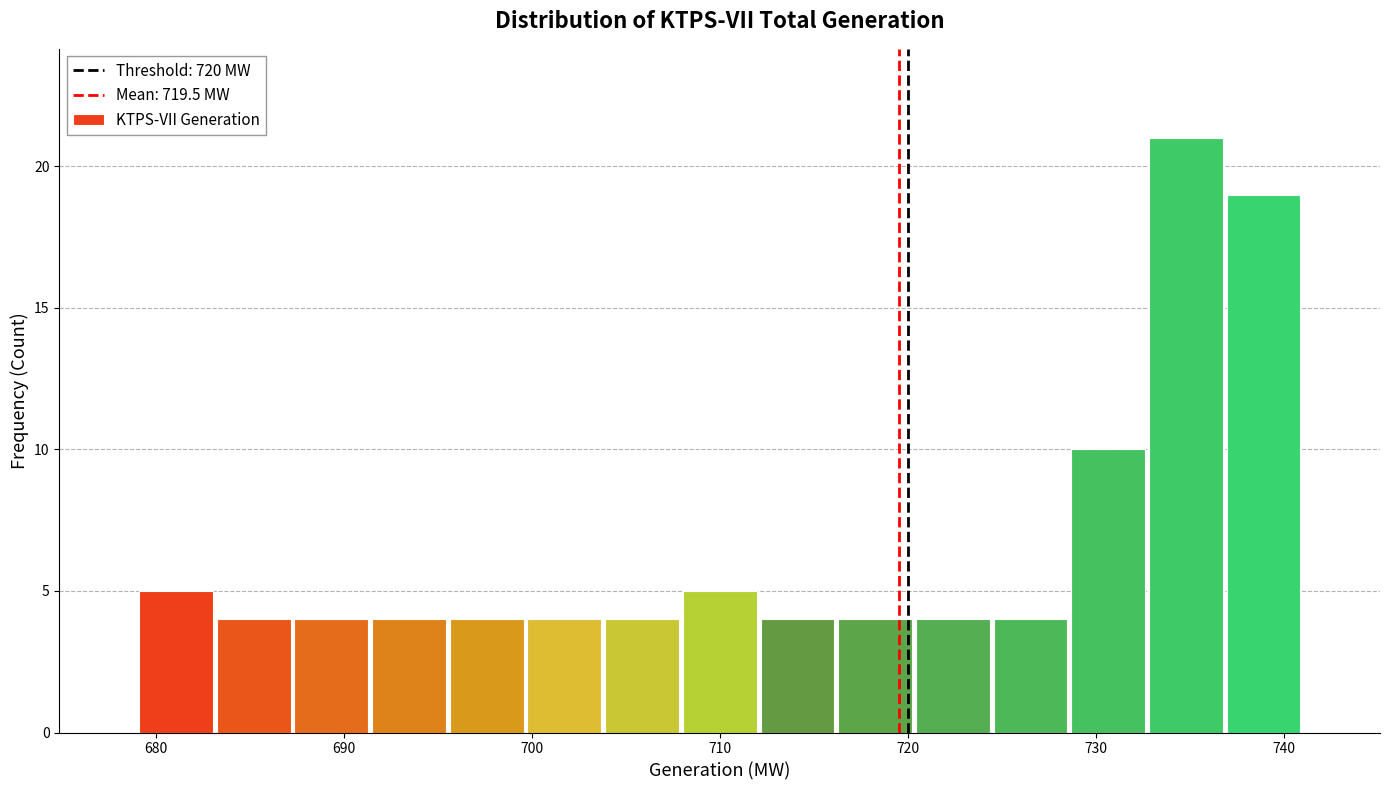

Reading left to right, transcribe this chart: for each bar, give the range it covers on the x-axis and its height. Neither the bar edges nor the heights are printed on the chart, so give them approximately, as read against the axes.

679 to 683: 5
683 to 687: 4
687 to 691: 4
691 to 696: 4
696 to 700: 4
700 to 704: 4
704 to 708: 4
708 to 712: 5
712 to 716: 4
716 to 720: 4
720 to 724: 4
724 to 729: 4
729 to 733: 10
733 to 737: 21
737 to 741: 19